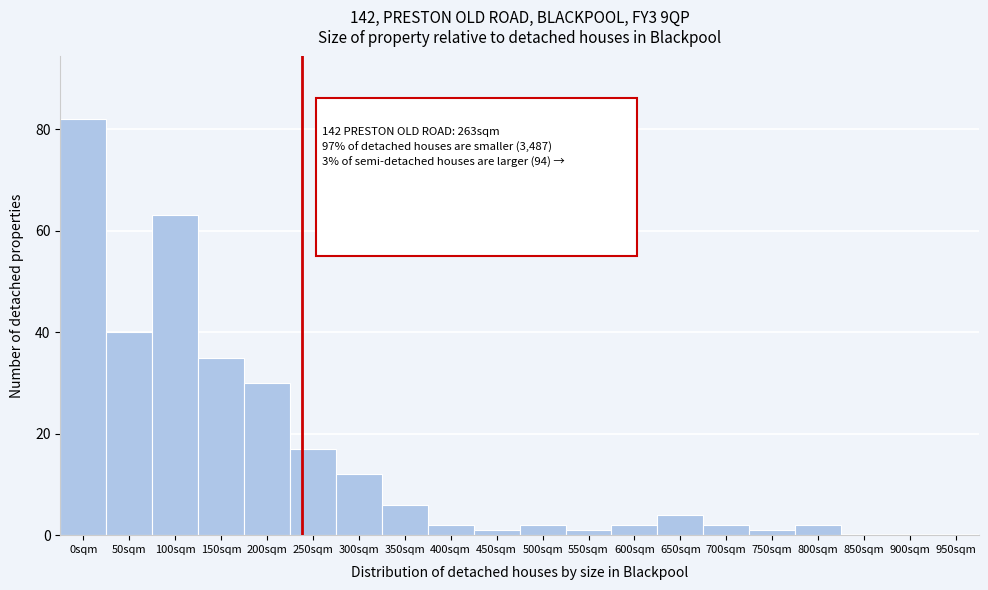

Reading left to right, list all the values displayed in this chart.

0sqm=82	50sqm=40	100sqm=63	150sqm=35	200sqm=30	250sqm=17	300sqm=12	350sqm=6	400sqm=2	450sqm=1	500sqm=2	550sqm=1	600sqm=2	650sqm=4	700sqm=2	750sqm=1	800sqm=2	850sqm=0	900sqm=0	950sqm=0